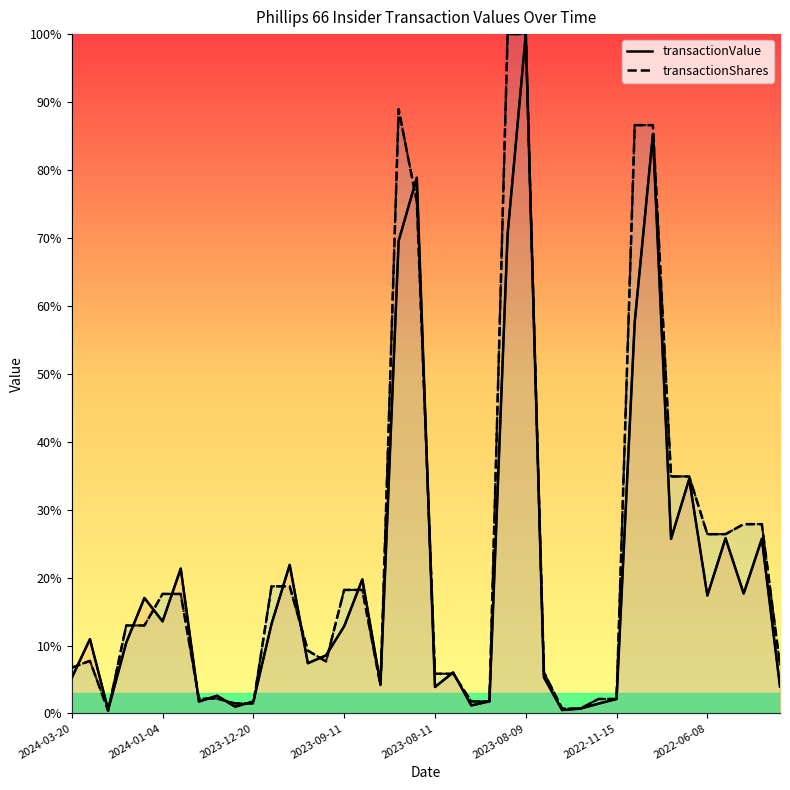

Is it true that transactionValue equals 0.0 at 2023-12-20?

True